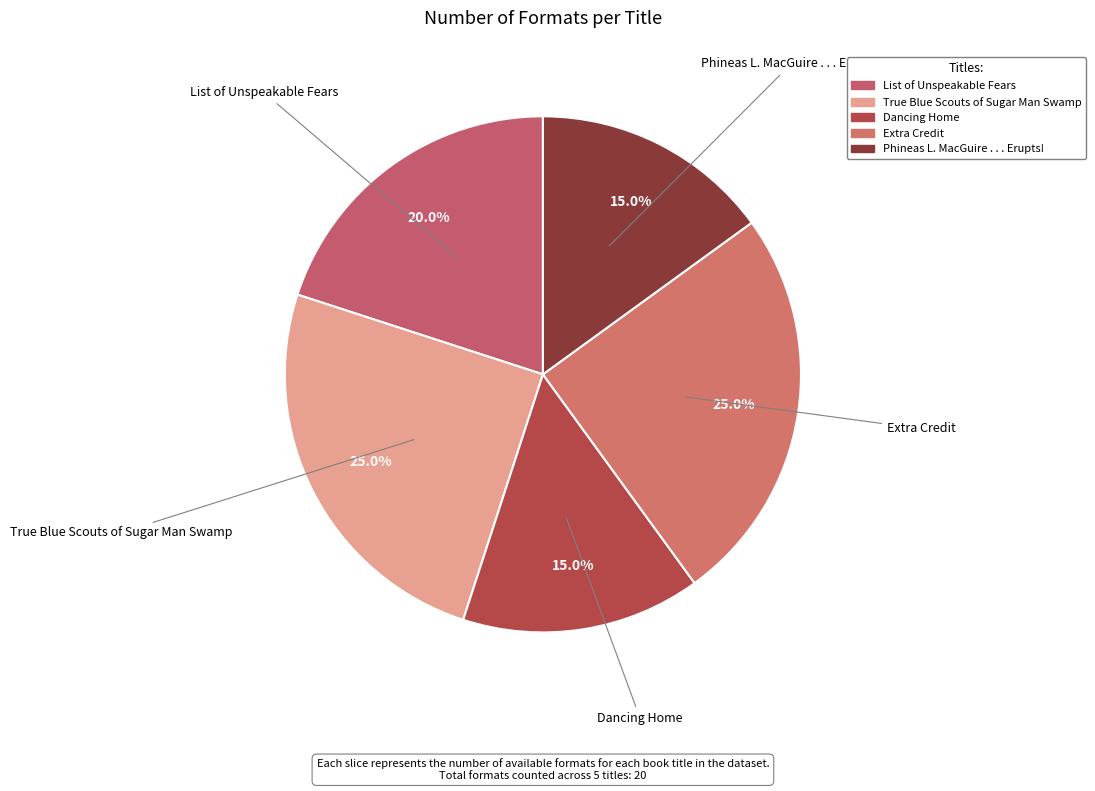

What percentage is the Extra Credit slice, to the nearest percent?

25%